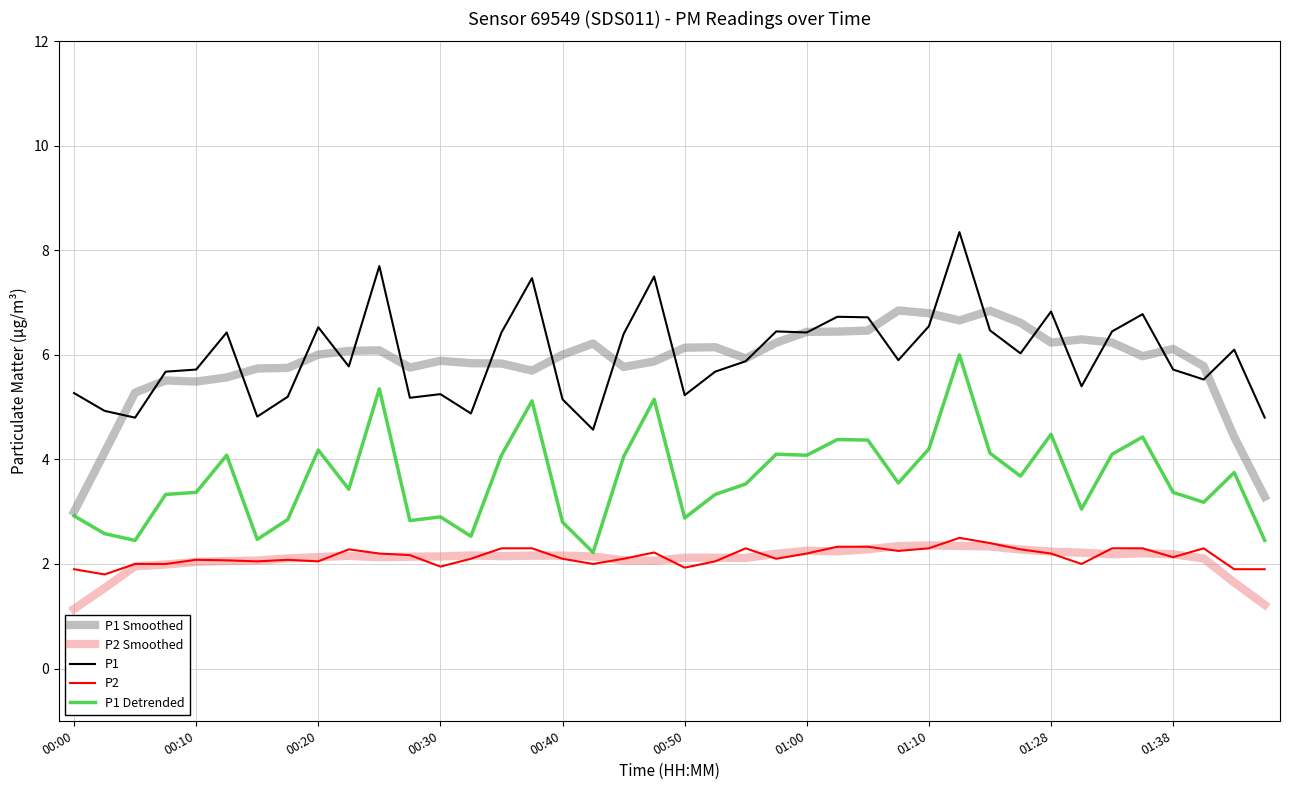

What is the minimum value shown in the chart?

1.1